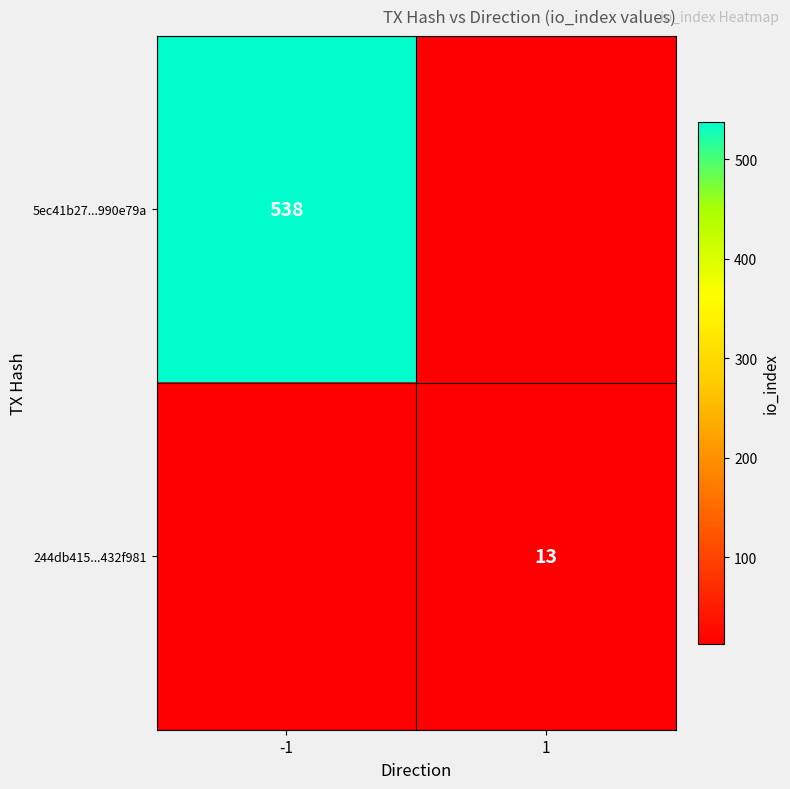

Which has a higher value, 1 or -1?

-1